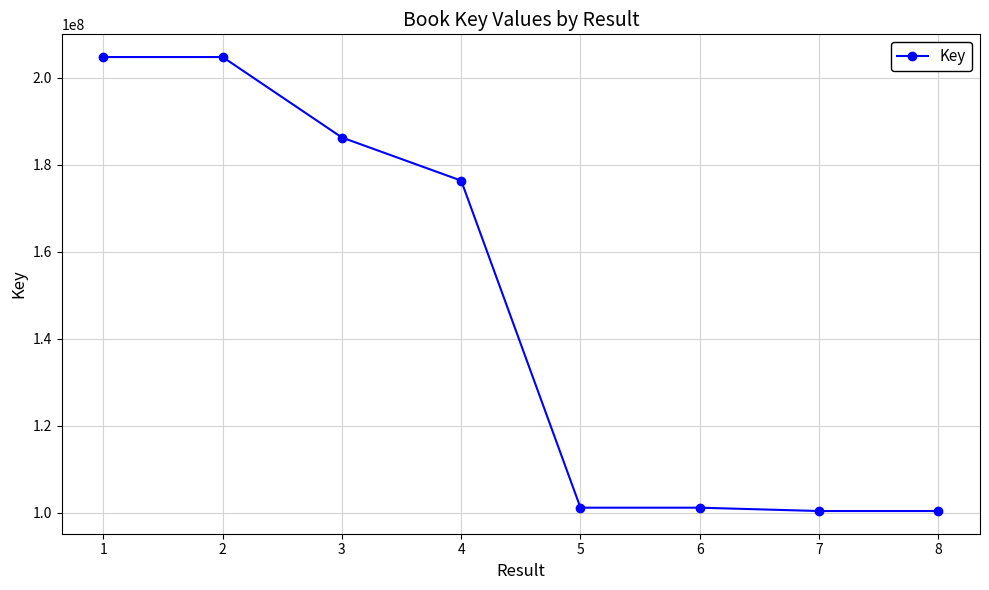

What is the minimum value shown in the chart?

100403090